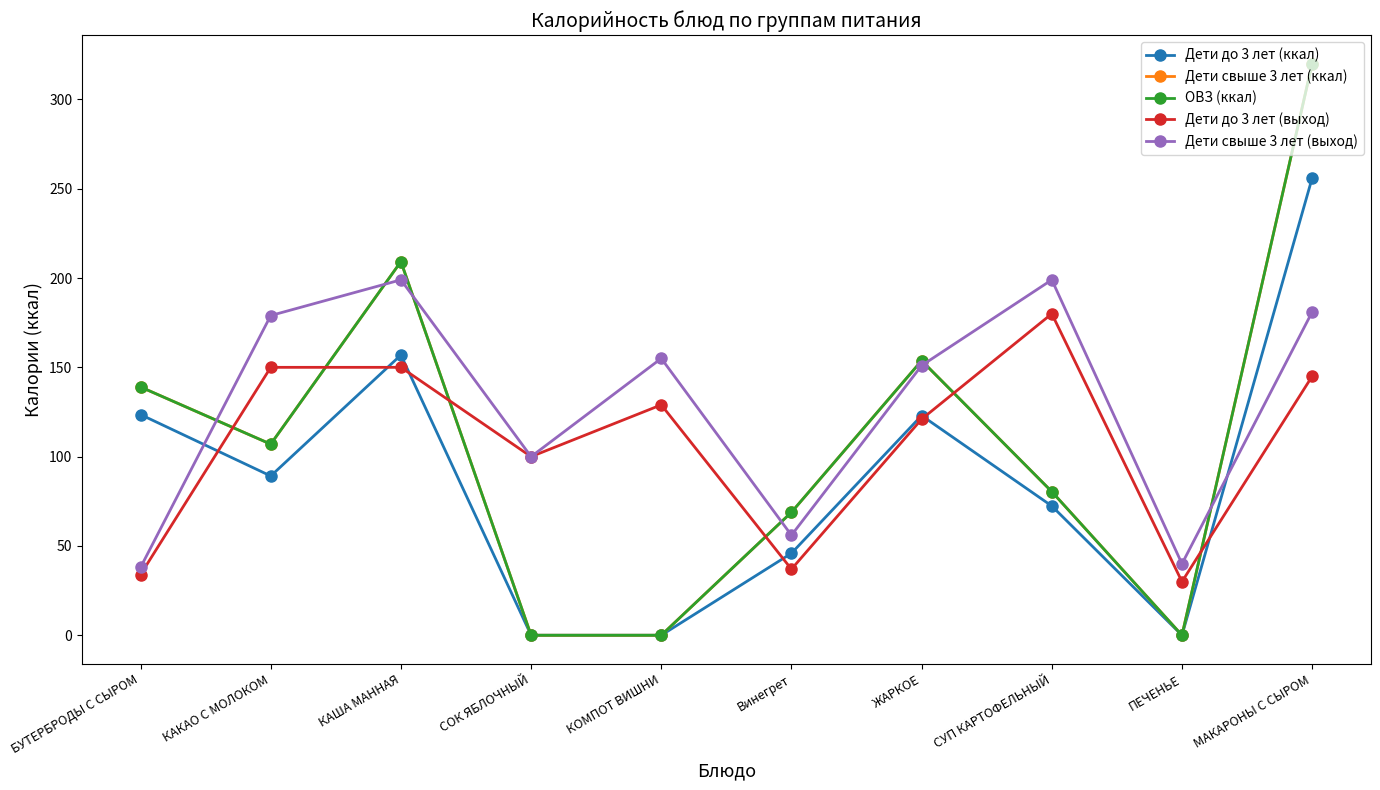

The Дети до 3 лет (выход) series shows 34.0 at БУТЕРБРОДЫ С СЫРОМ. True or false?

True